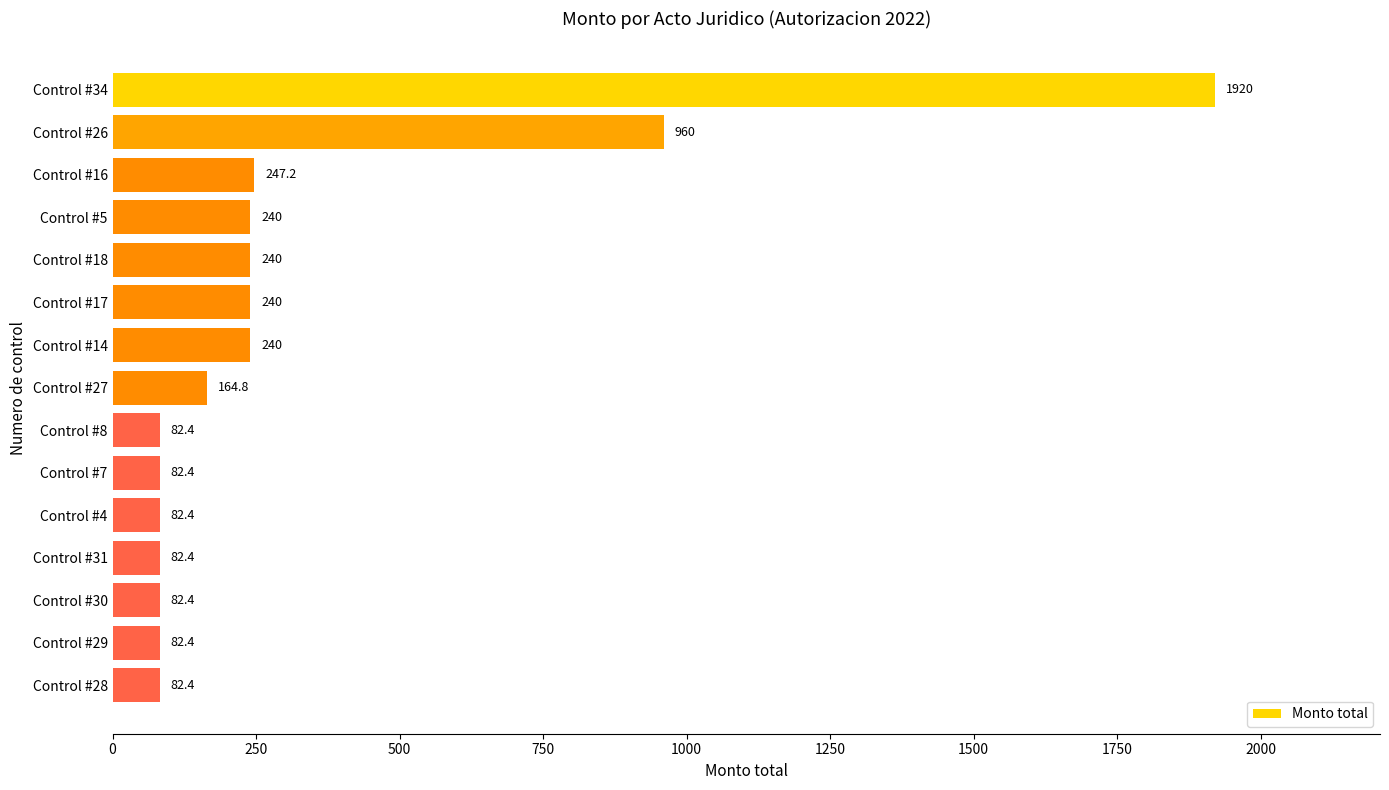

What is the change in value from Control #14 to Control #28?

-157.6